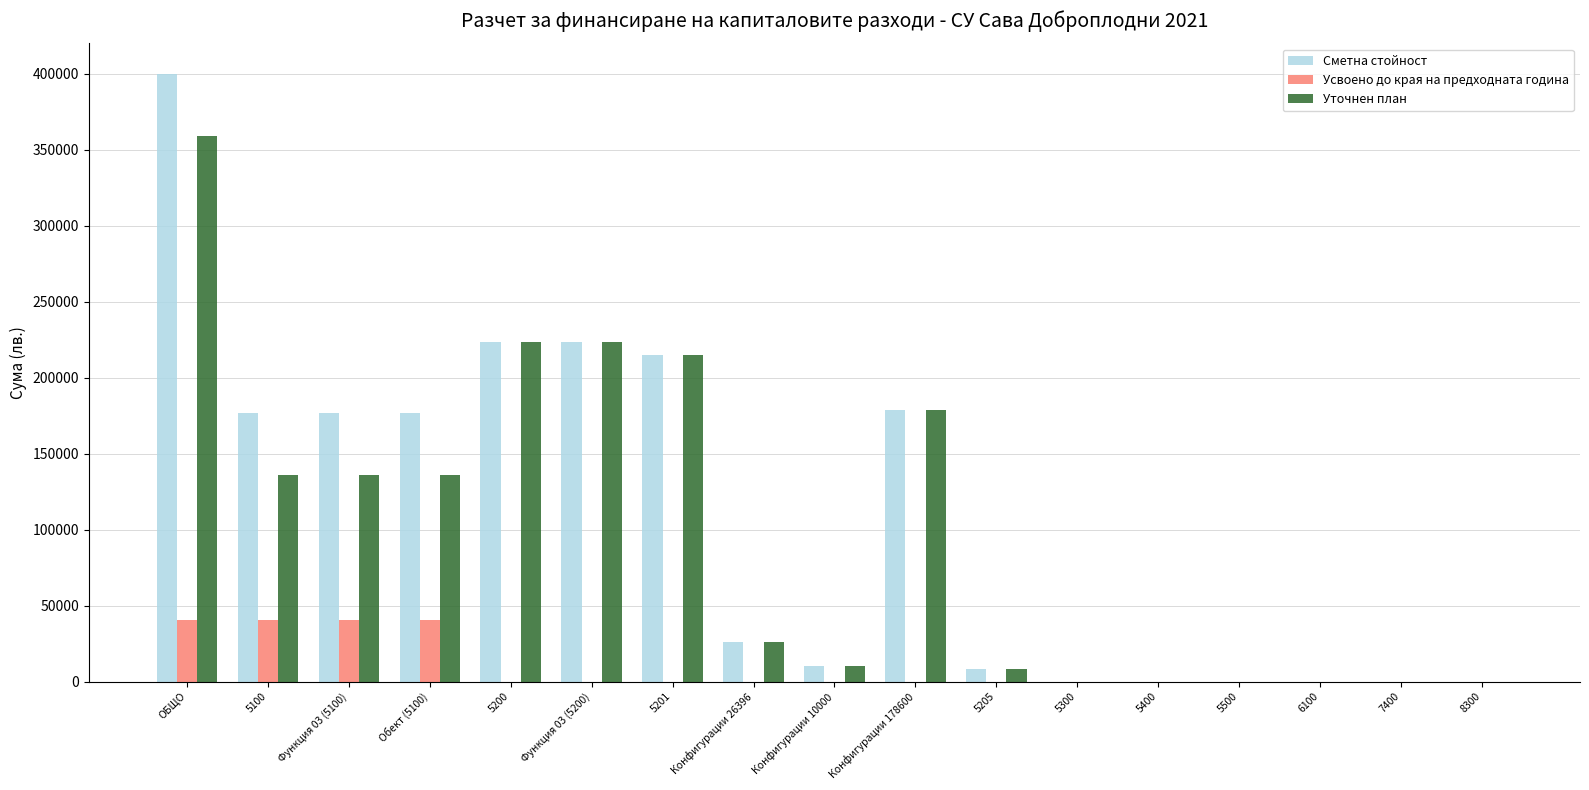

Does the chart contain stacked bars?

No